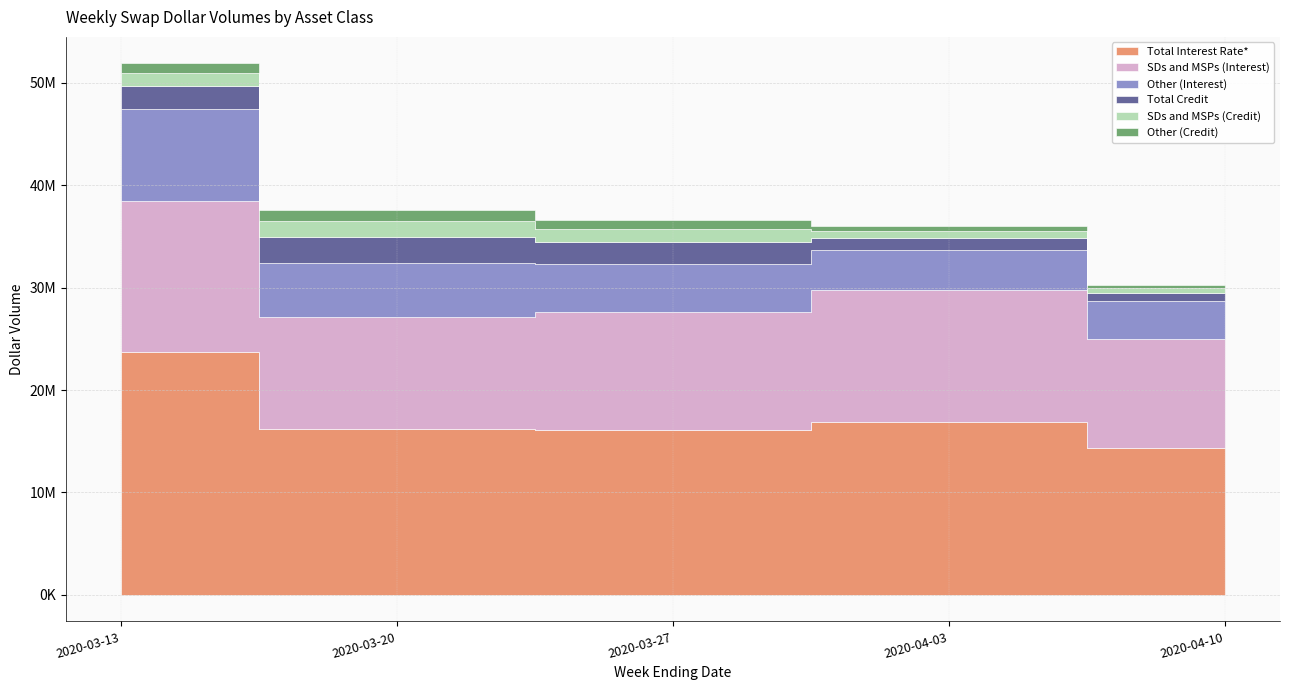

What is the total value across all series at 2020-03-13?

51905089